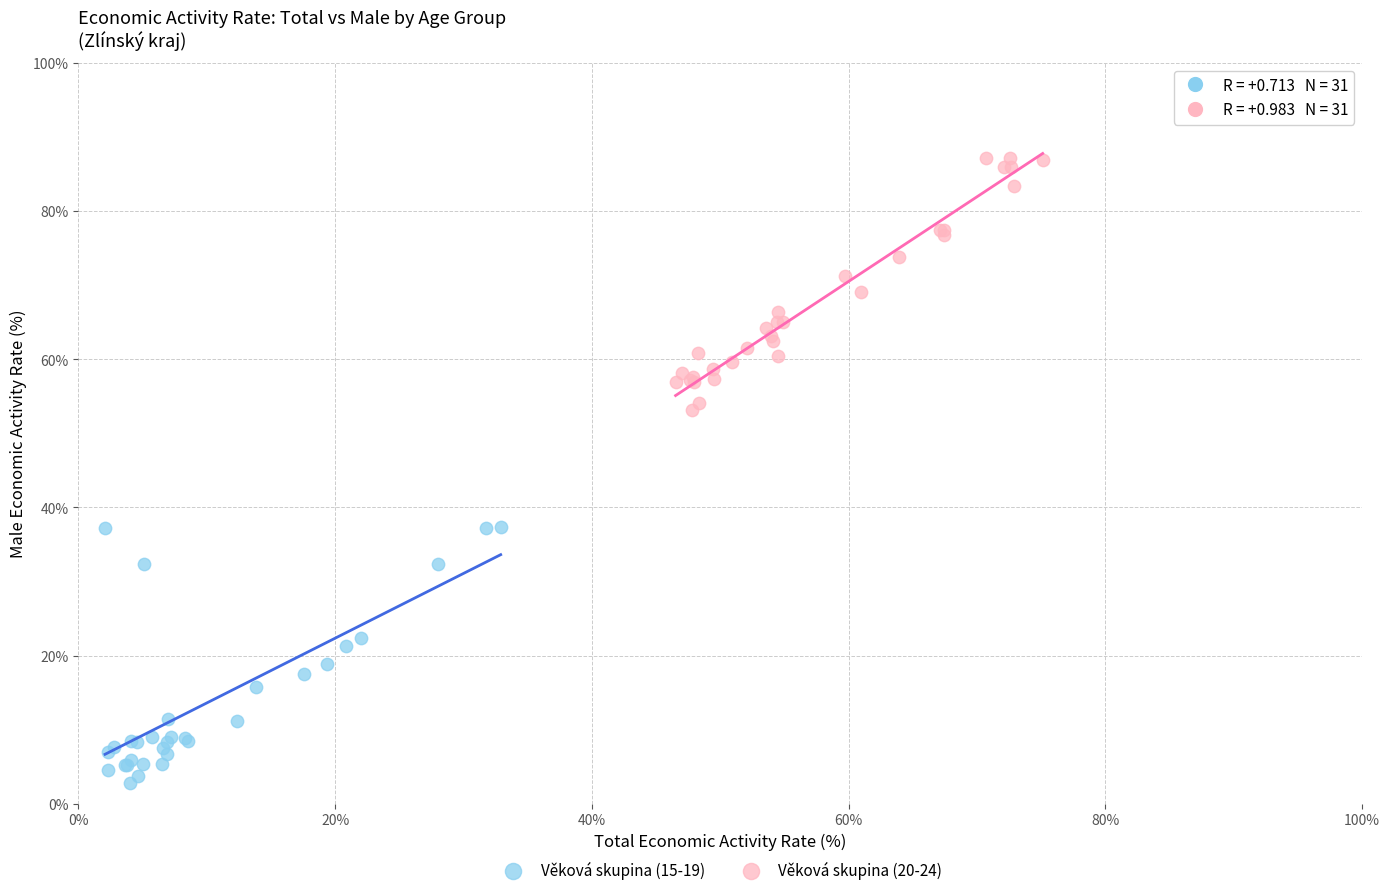

Which series contains the lowest Y value?

Věková skupina (15-19)